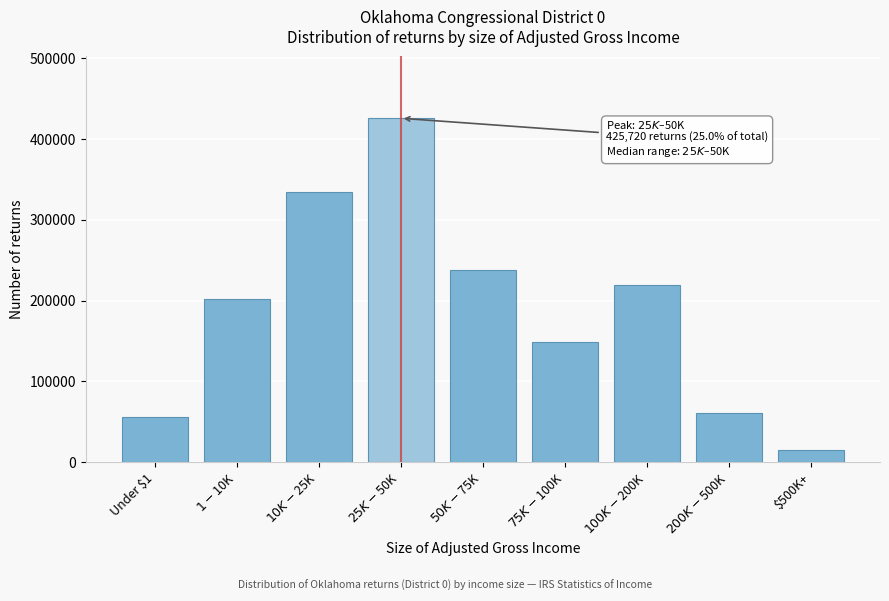

Reading left to right, transcribe all the data shown in this chart.

55310	201970	334840	425720	237890	148770	219820	61340	14880